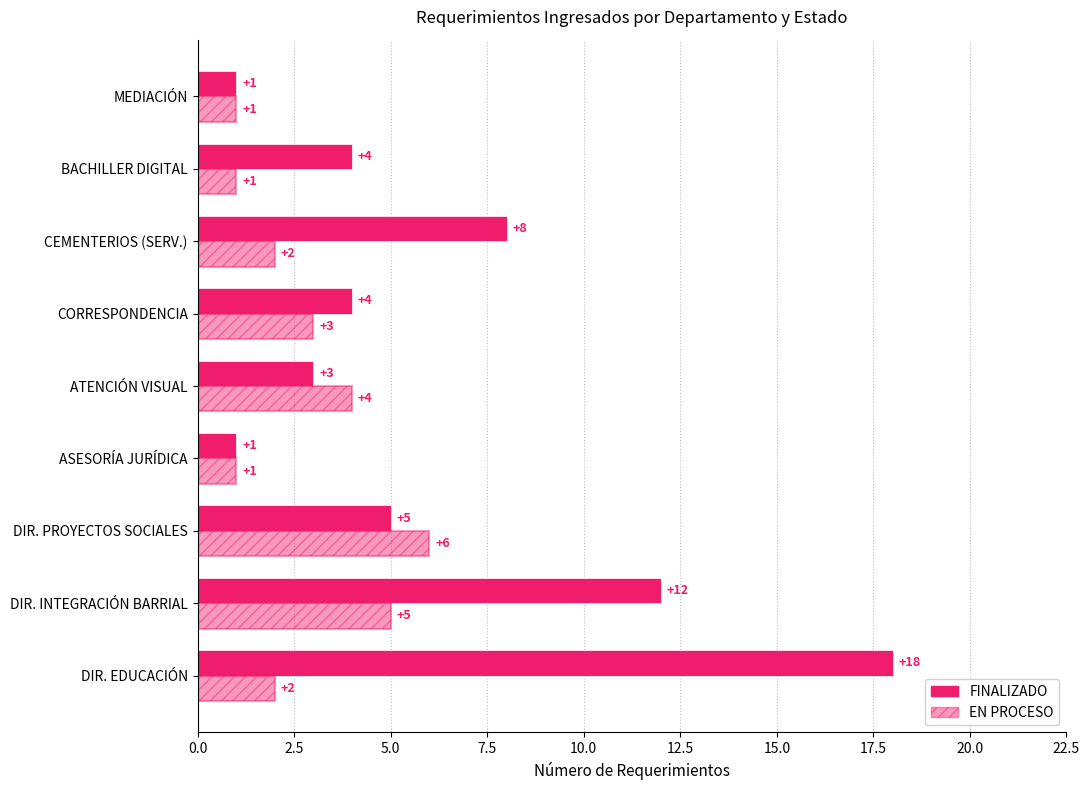

Count the number of categories in the chart.

9